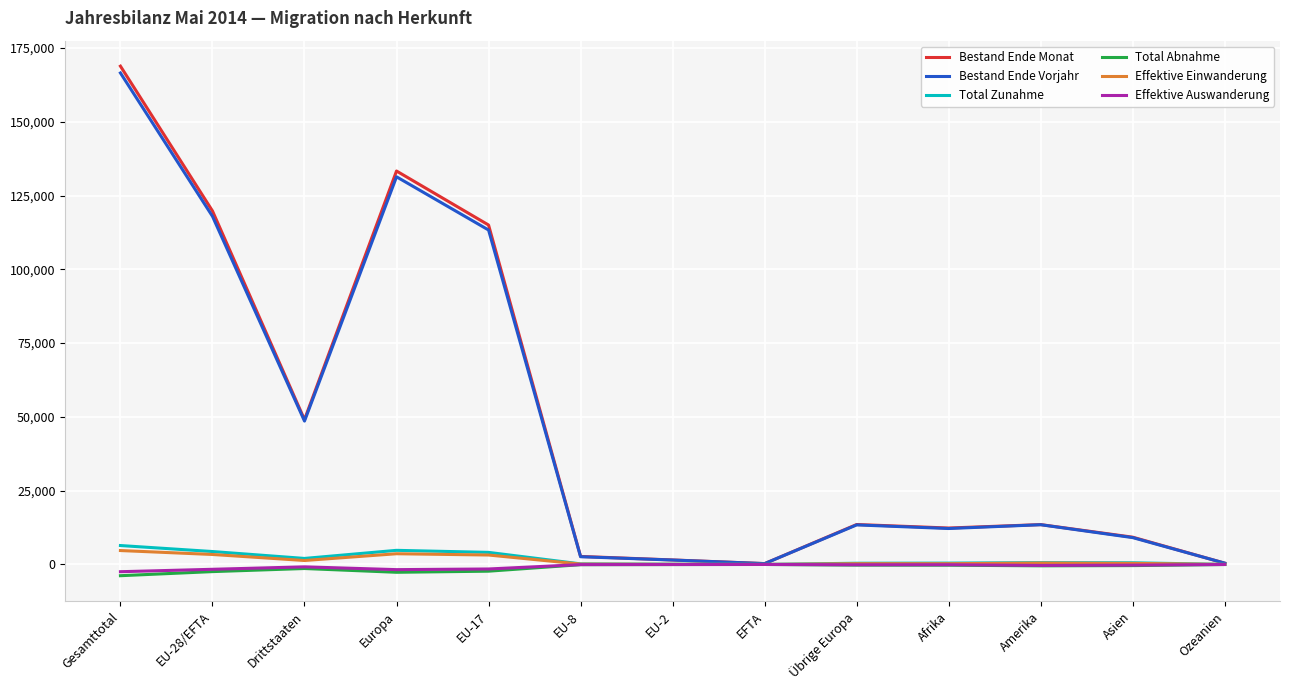

In Effektive Auswanderung, how many points are higher than both neighbors (excluding endpoints)?

3